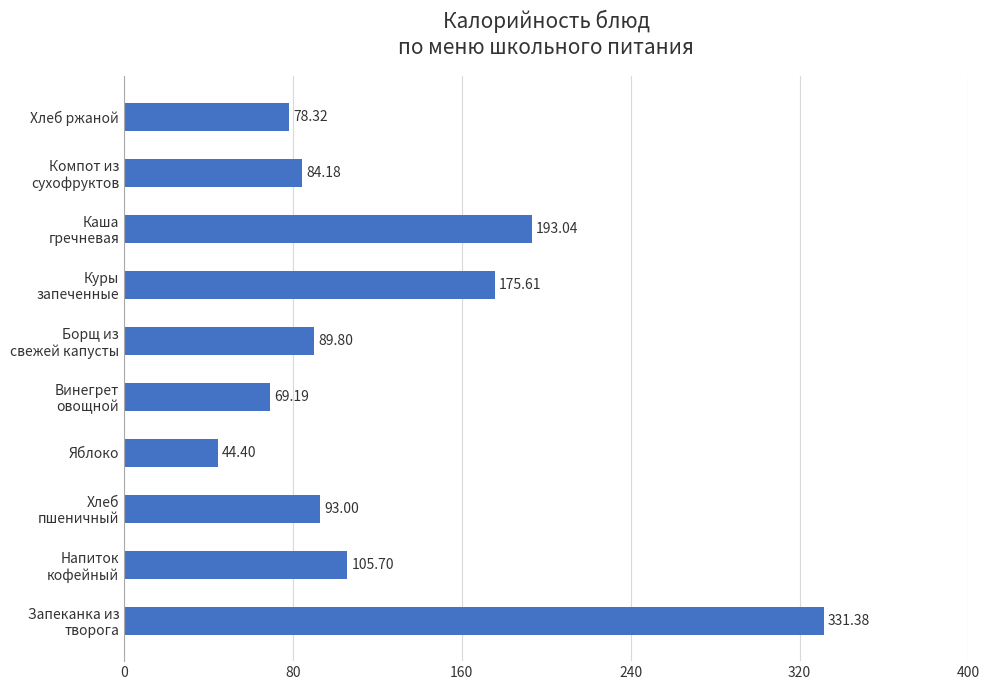

Which category has the lowest value across all series?

Яблоко